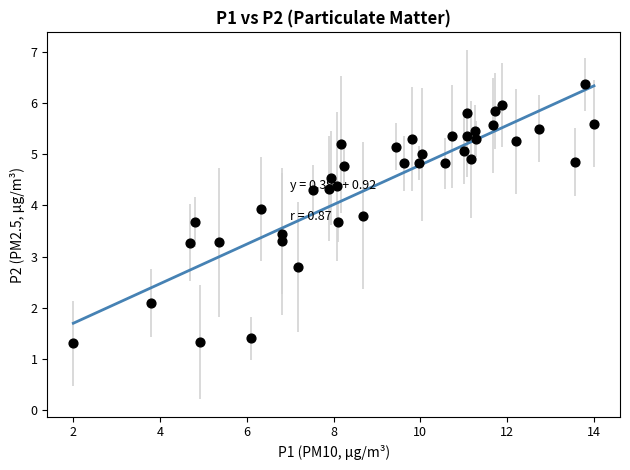

What is the range of Y values (max minus min)?

5.1